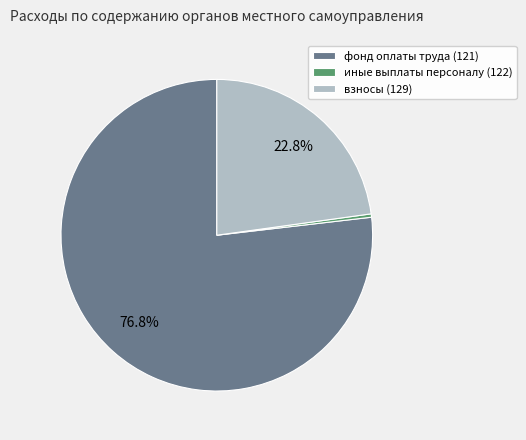

Combined, what portion of the pie is фонд оплаты труда (121) and взносы (129)?

99.7%